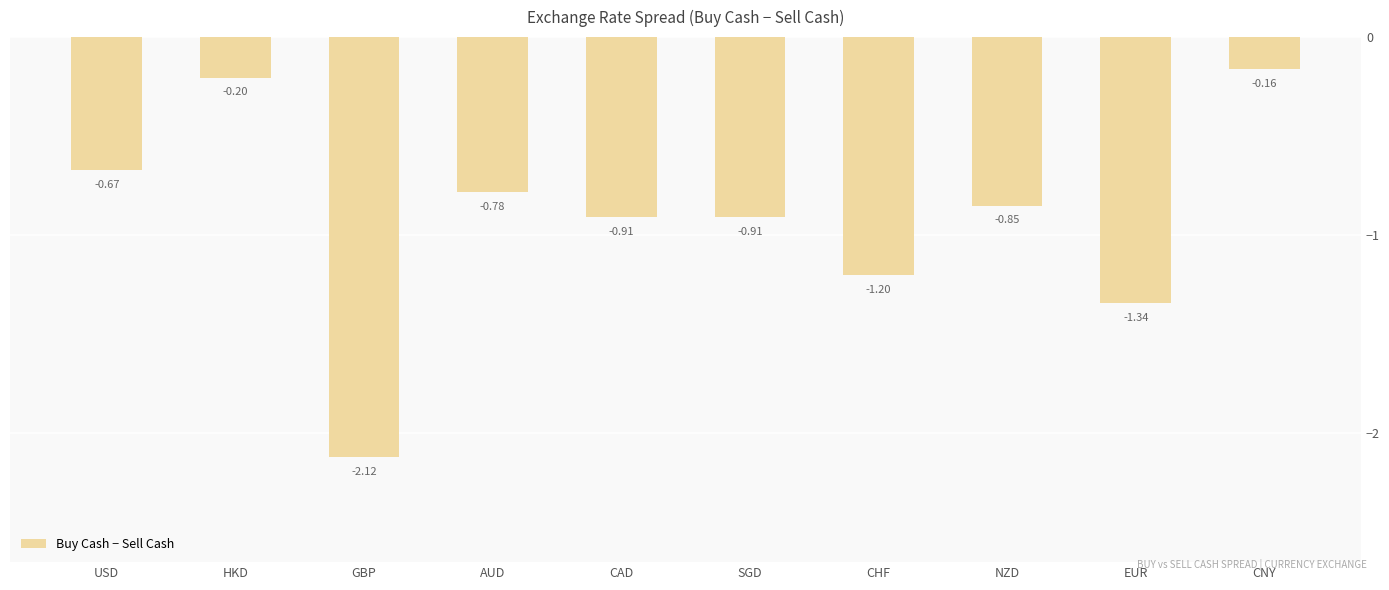

What is the difference between the second highest and minimum values?

1.9